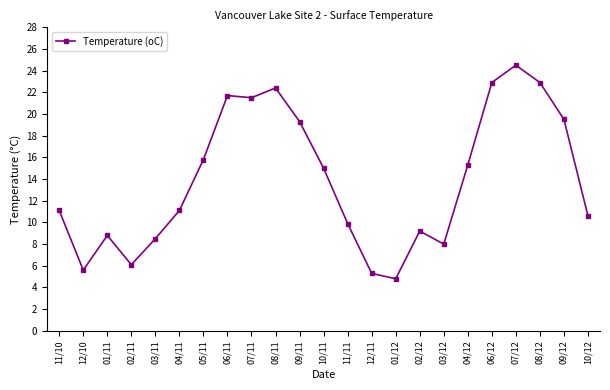

Reading right to left, what are all the values shown in this chart?

10.6	19.5	22.9	24.5	22.9	15.3	8.0	9.2	4.8	5.3	9.9	15.0	19.3	22.4	21.5	21.7	15.8	11.1	8.5	6.1	8.8	5.6	11.1